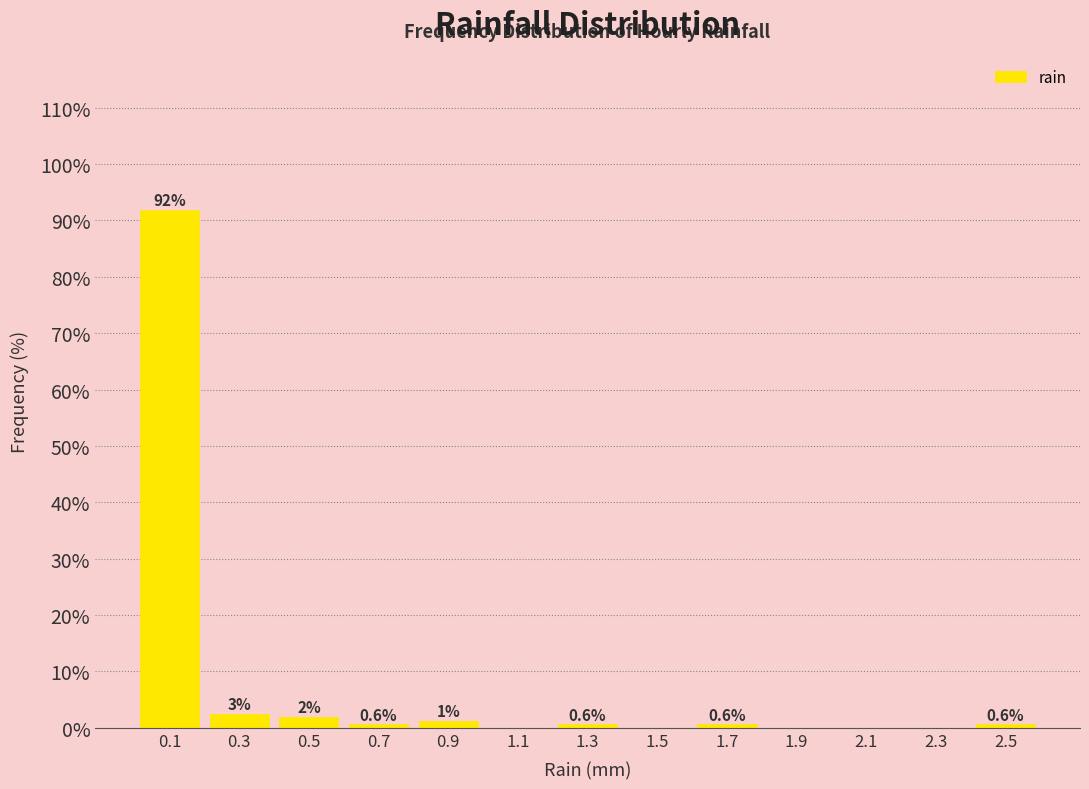

Which range on the x-axis has the tallest bar?

0.0 to 0.2